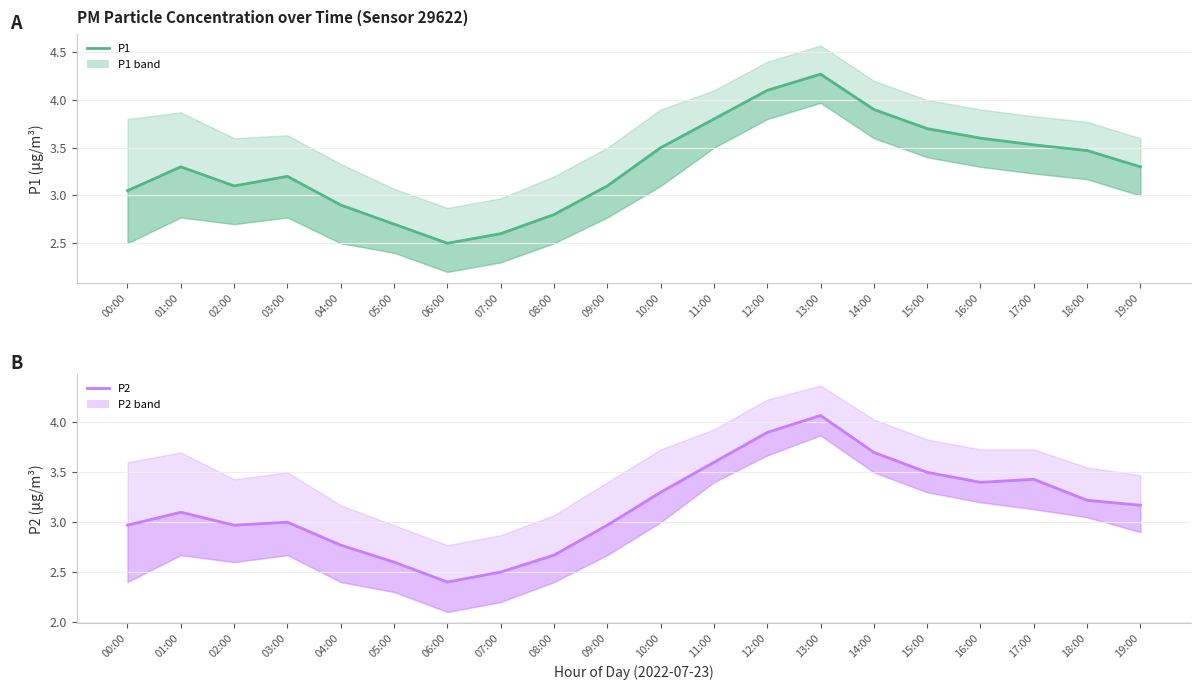

True or false: P1 has a value of 1.0 at 13:00.

False